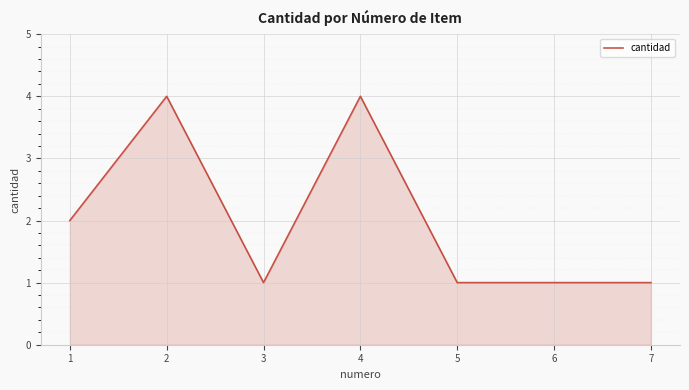

Count the number of data series in this chart.

1